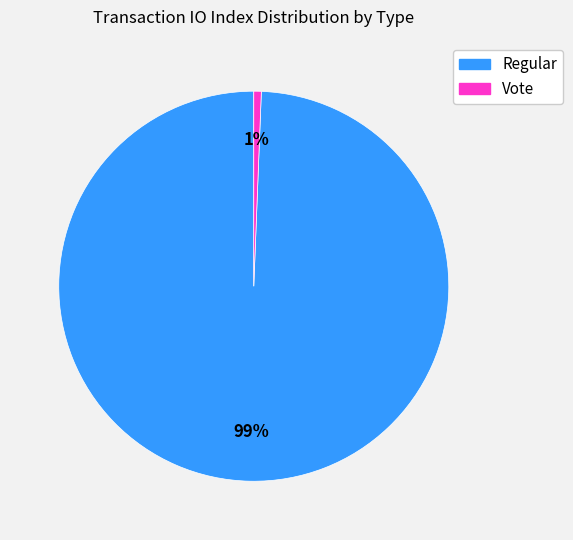

Combined, do Vote and Regular account for over 50%?

Yes